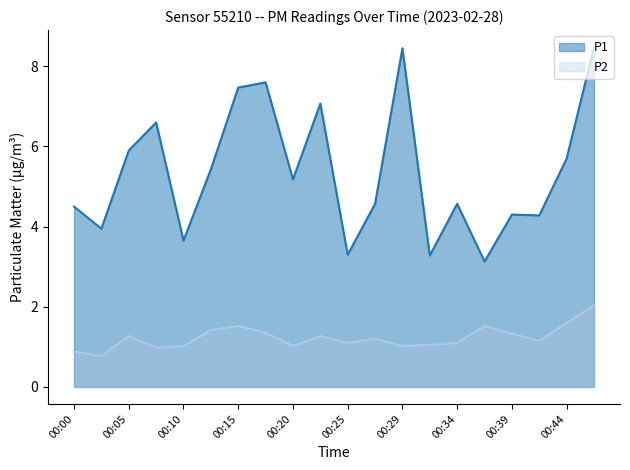

What is the difference between the second highest and second lowest values in the P2 series?

0.7